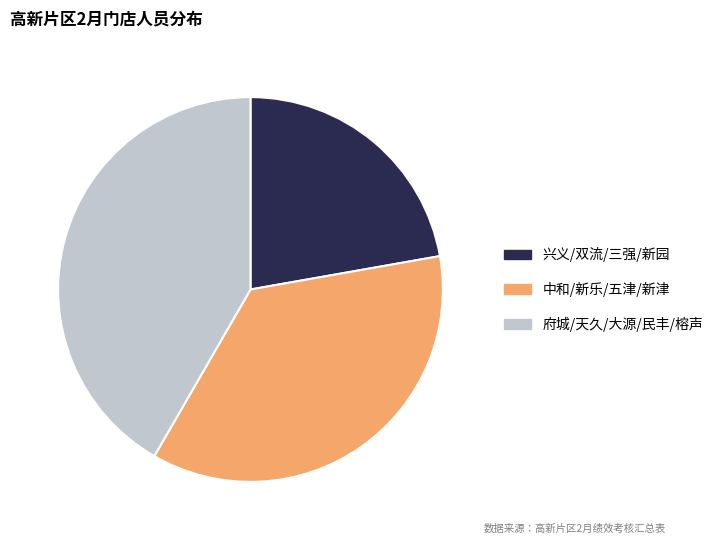

What is the largest slice in the pie chart?

府城/天久/大源/民丰/榕声